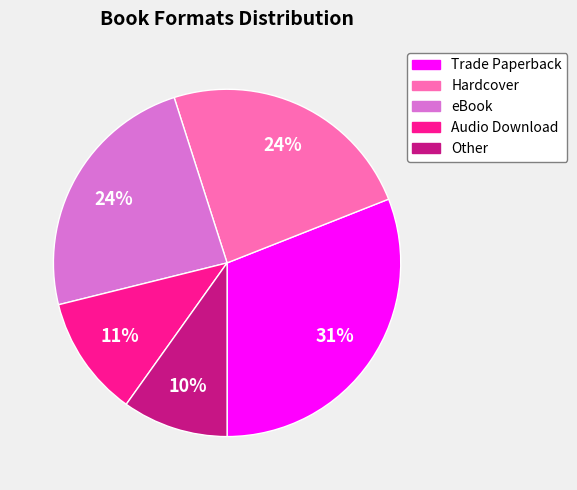

Approximately how many times larger is the value at Other compared to Hardcover?

0.4